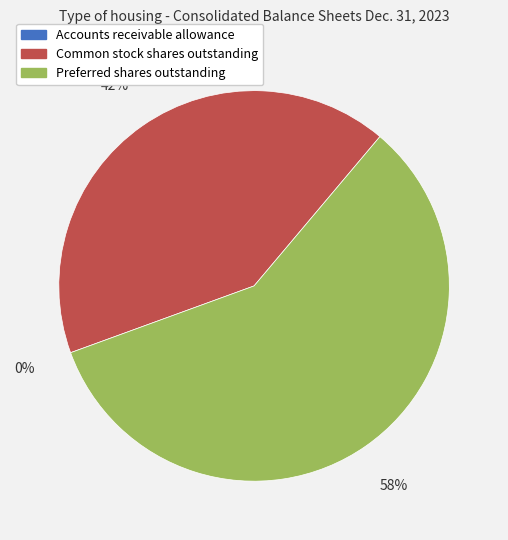

To the nearest percent, what is the average slice percentage?

33%